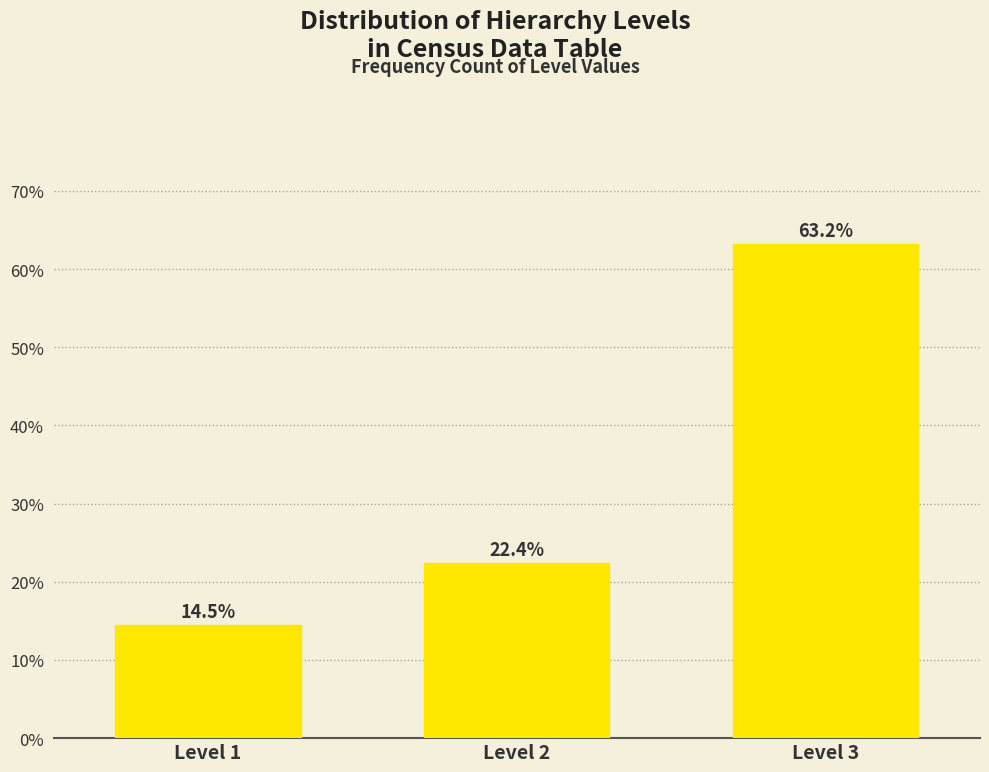

Reading left to right, list all the values displayed in this chart.

Level 1=14.5	Level 2=22.4	Level 3=63.2